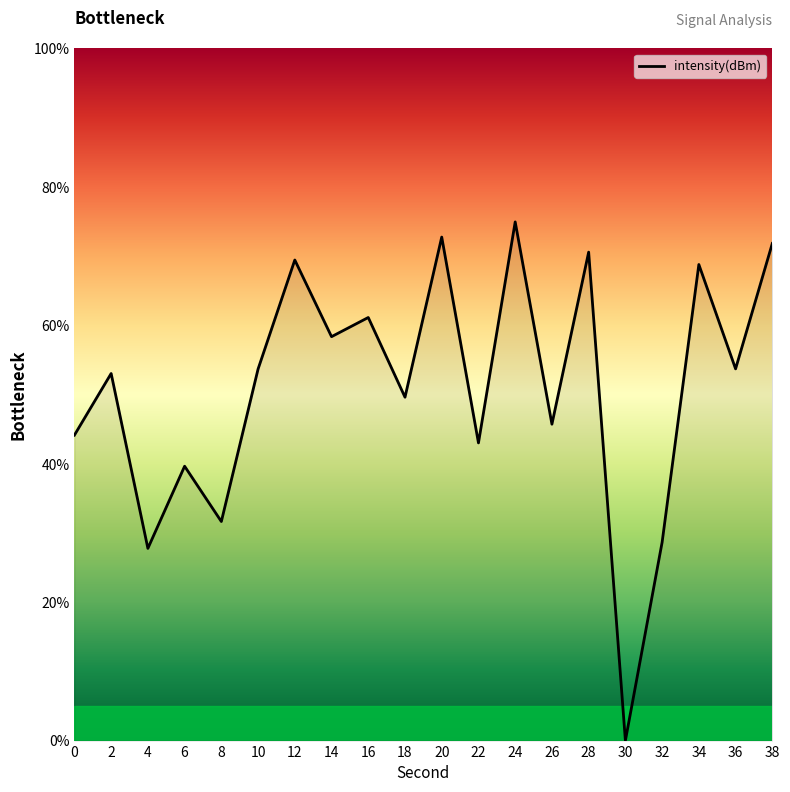

Reading right to left, extract all data points from this chart.

71.8	53.7	68.8	28.7	0.0	70.6	45.7	74.9	43.0	72.8	49.6	61.1	58.4	69.4	53.7	31.7	39.6	27.8	53.0	44.1